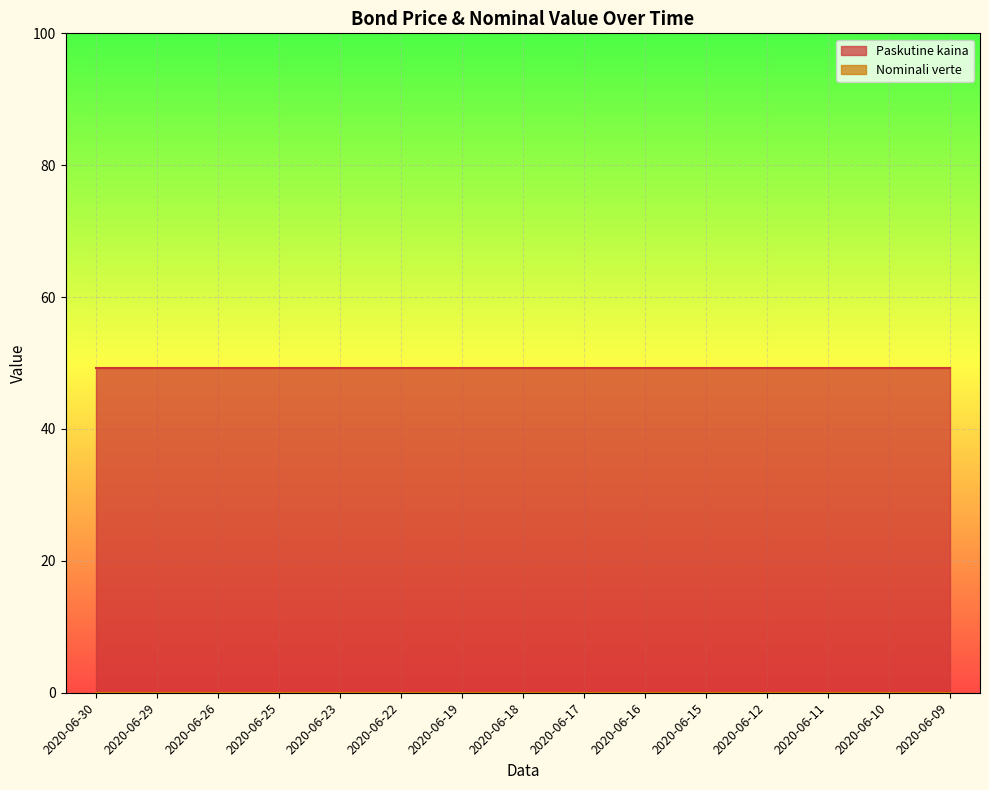

What is the highest value of the Paskutine kaina series?

49.2